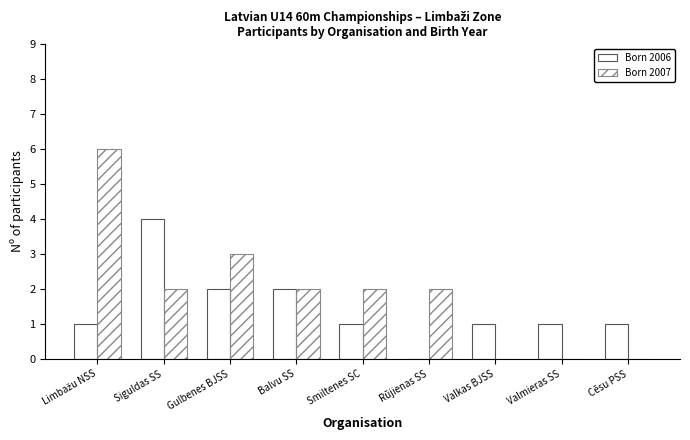

Rank the categories by Born 2007 value from lowest to highest.

Valkas BJSS, Valmieras SS, Cēsu PSS, Siguldas SS, Balvu SS, Smiltenes SC, Rūjienas SS, Gulbenes BJSS, Limbažu NSS